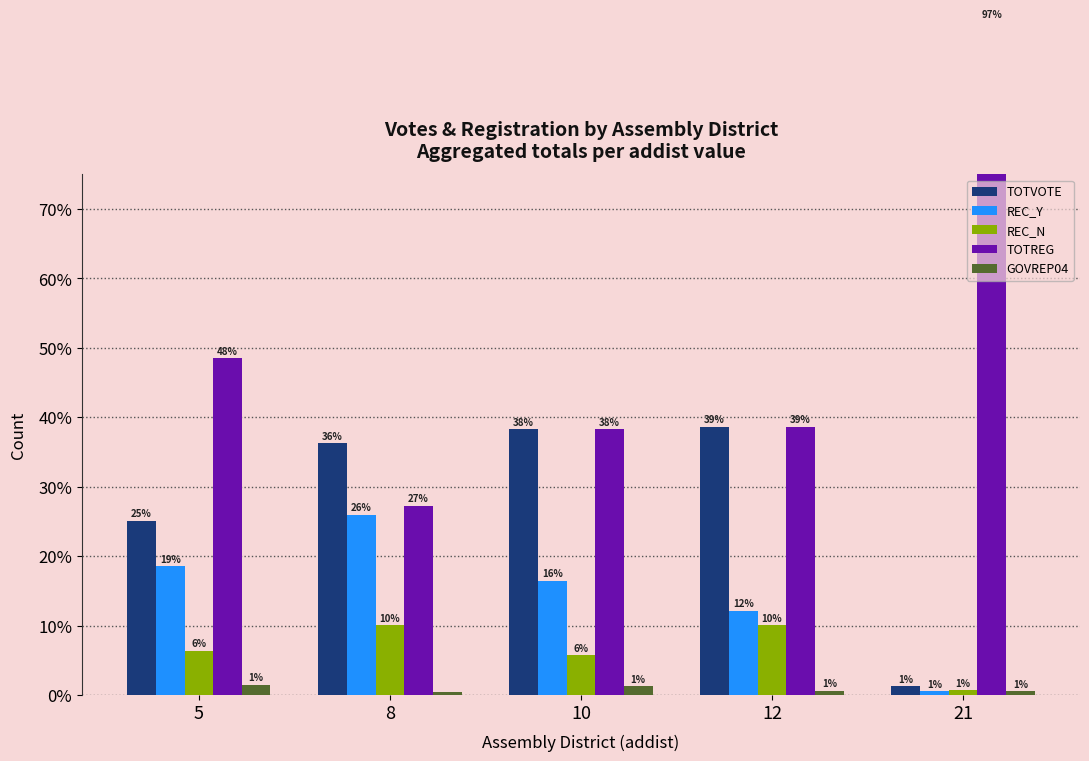

At how many categories does at least one series exceed 10?

5